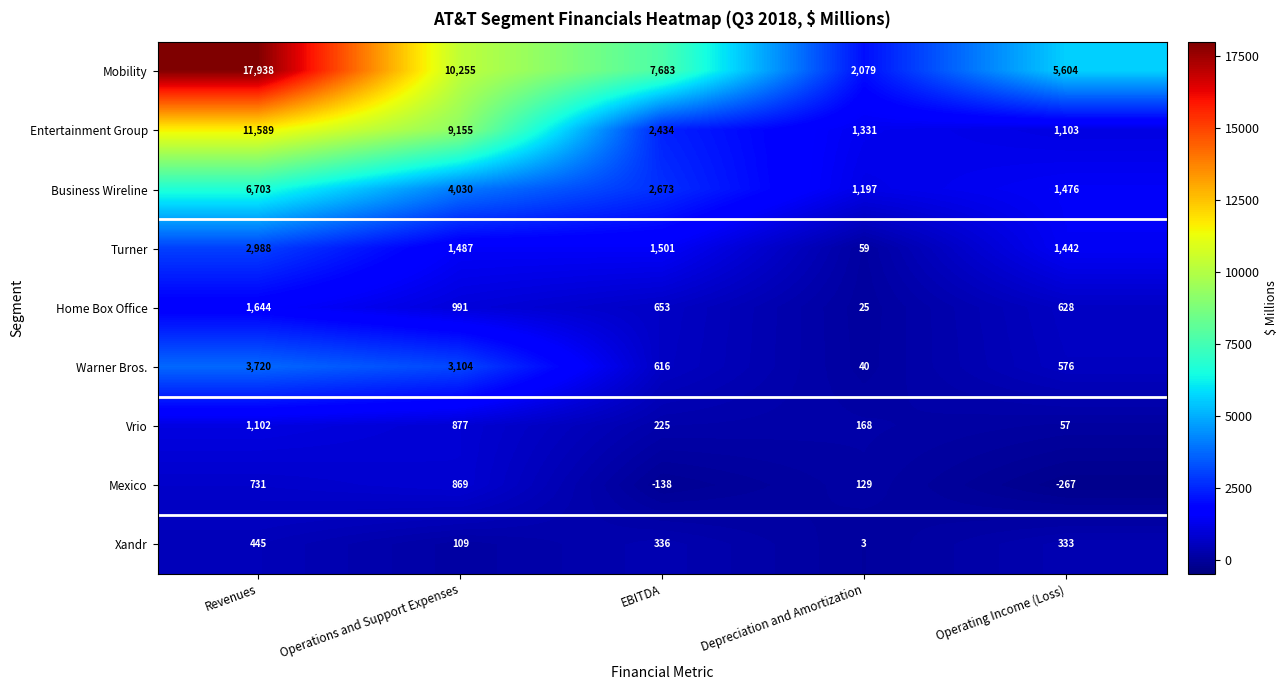

At which label does Warner Bros. reach its minimum?

Depreciation and Amortization